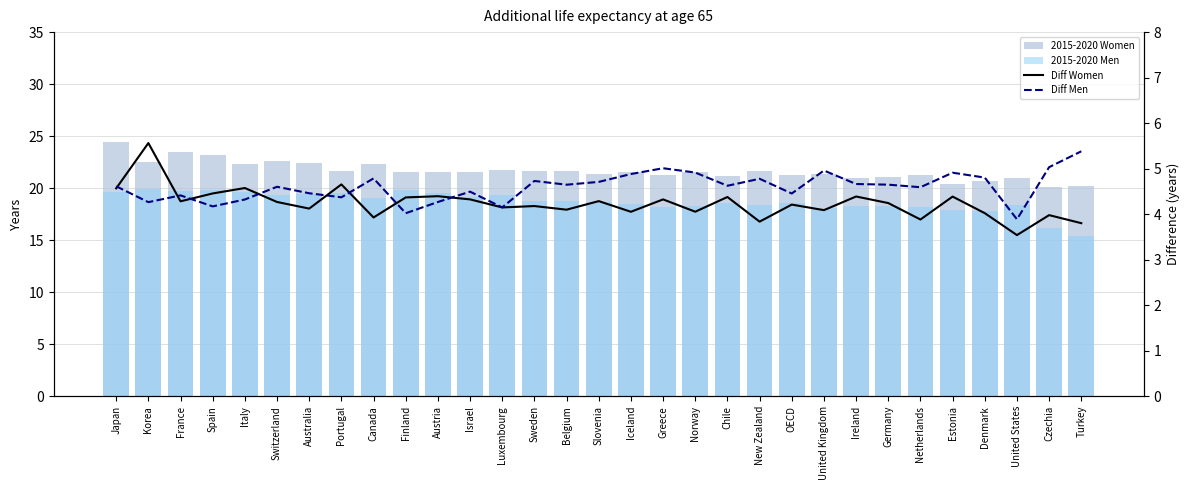

What is the difference between the Diff Women values at United States and Canada?

0.4